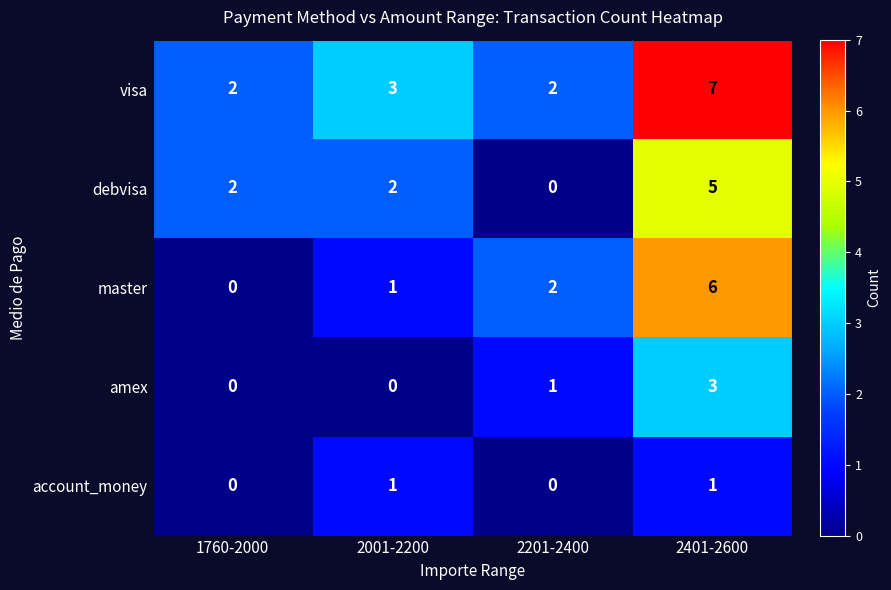

Where is amex nearest to the value 1?

2201-2400